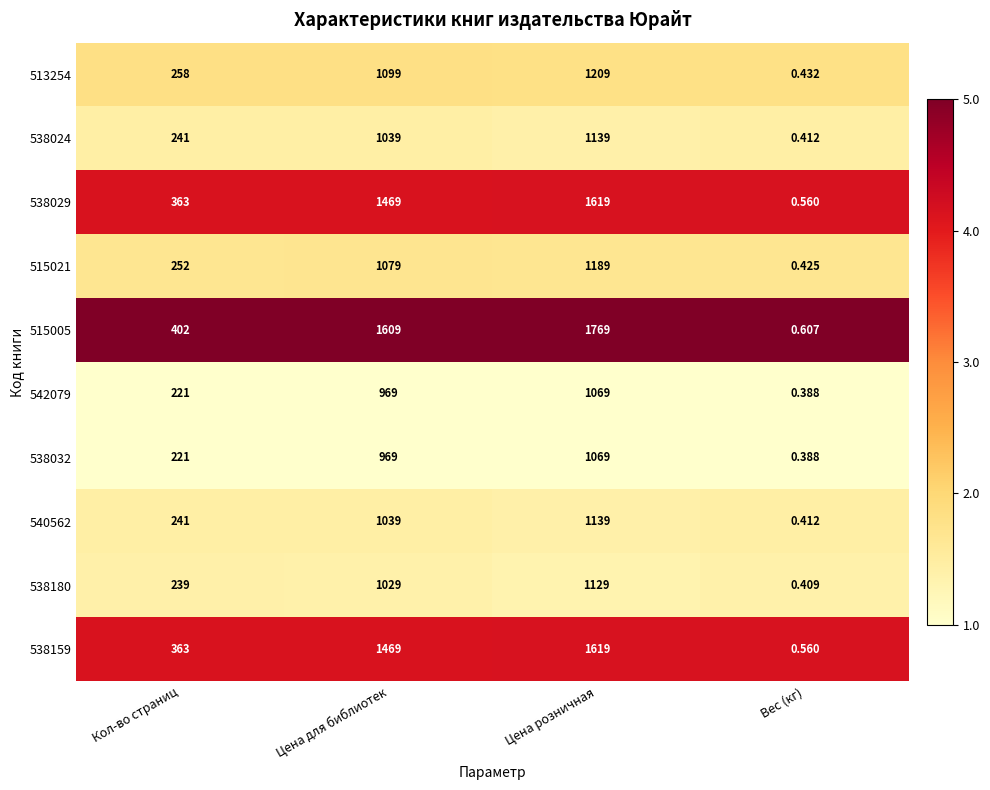

Rank the categories by 515021 value from lowest to highest.

Вес (кг), Кол-во страниц, Цена для библиотек, Цена розничная